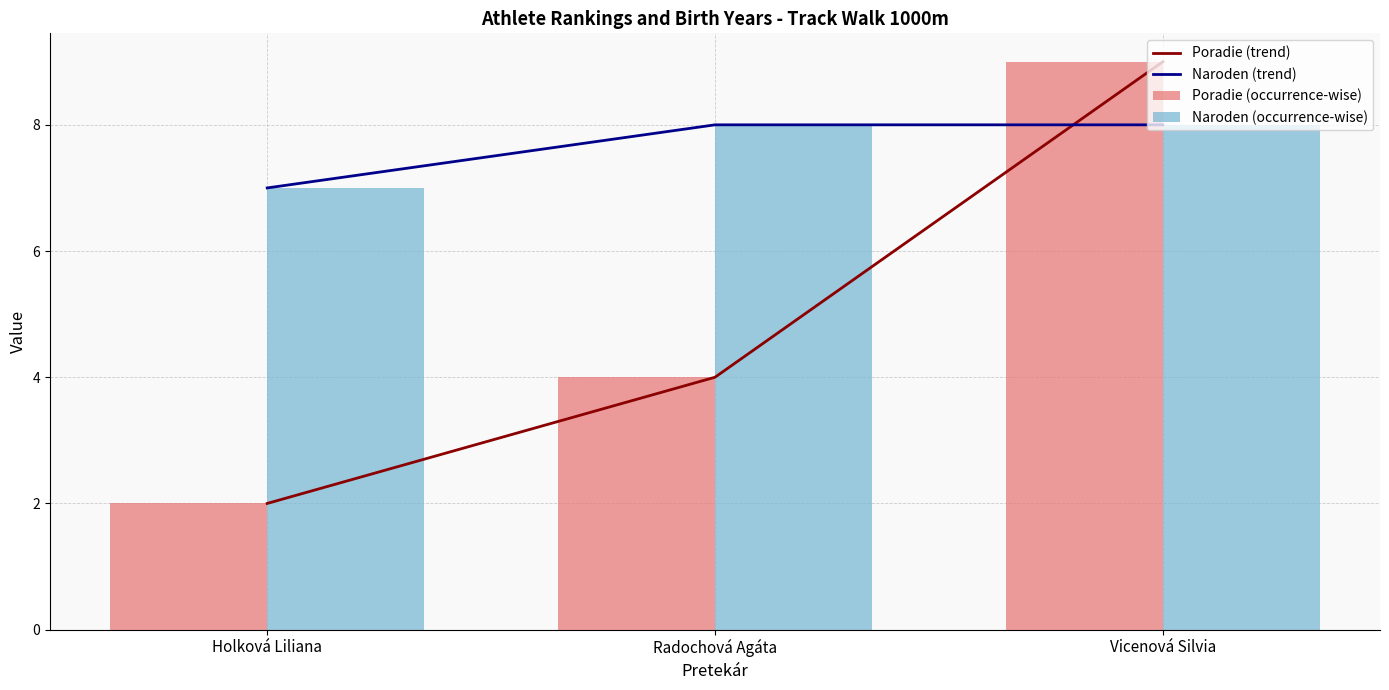

Which series has the largest range (max minus min)?

Poradie (trend)